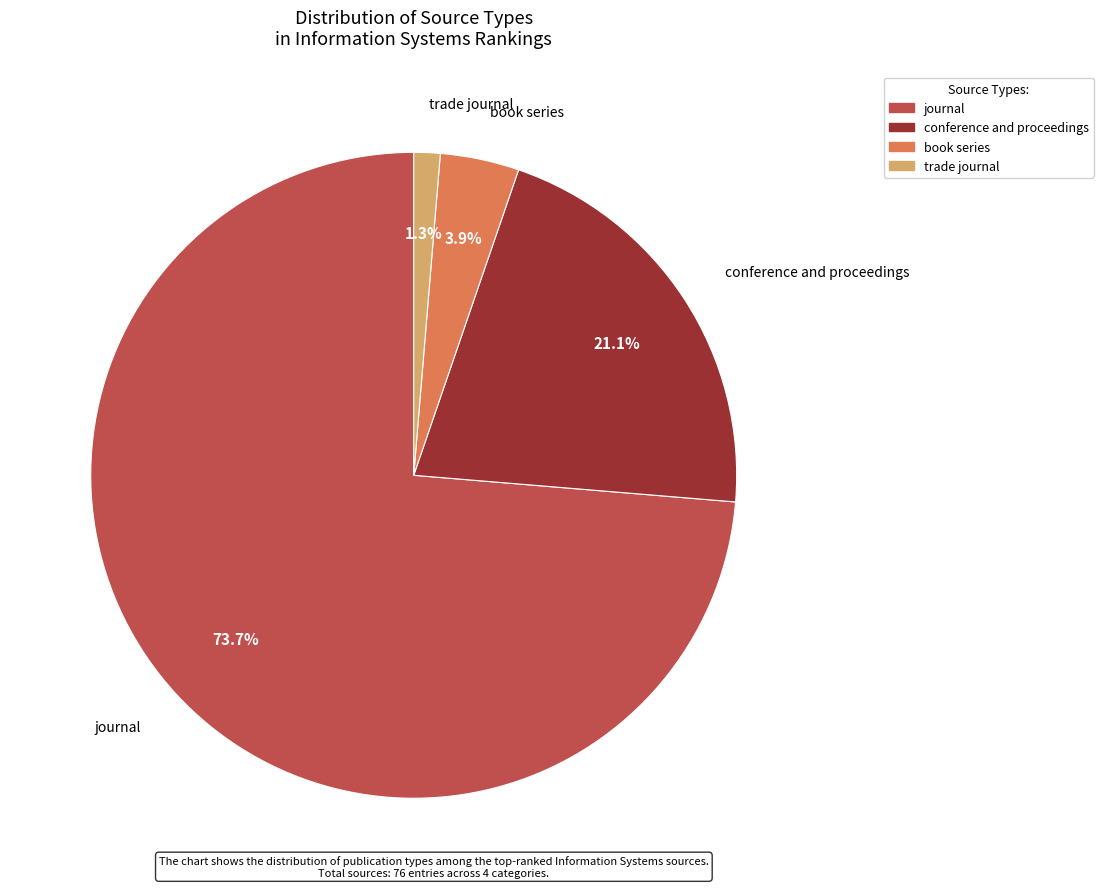

Count the number of slices in the pie.

4